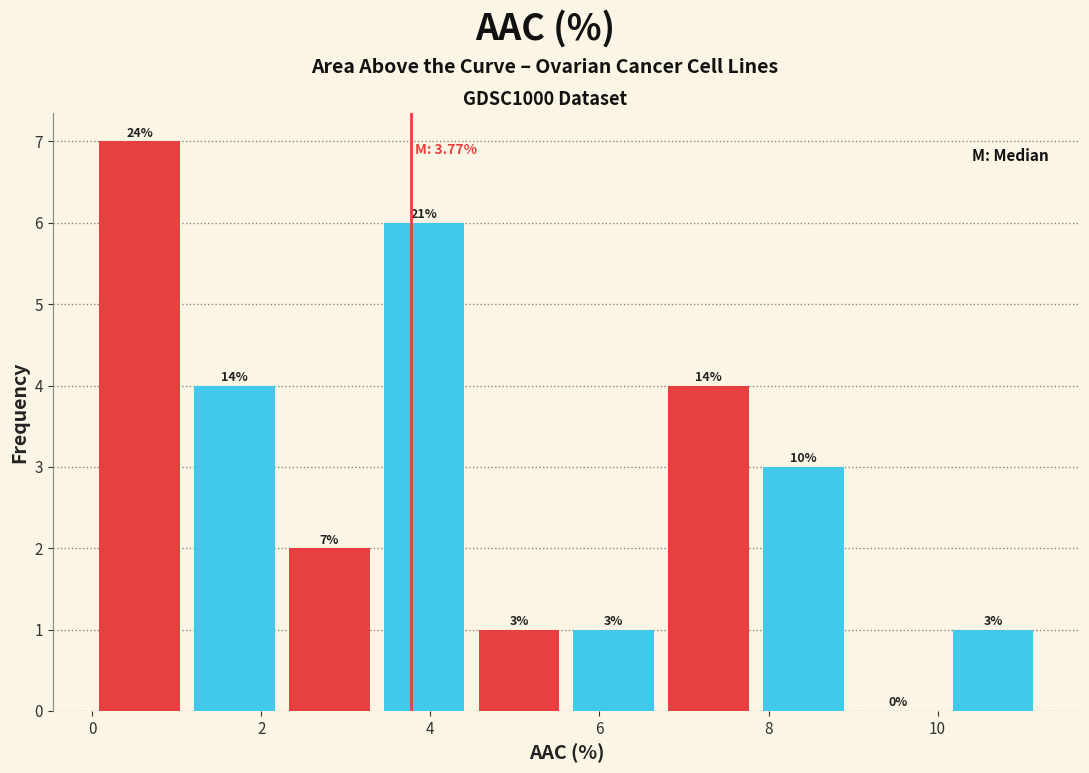

Over which range of the x-axis is the bar tallest?

0.0 to 1.2